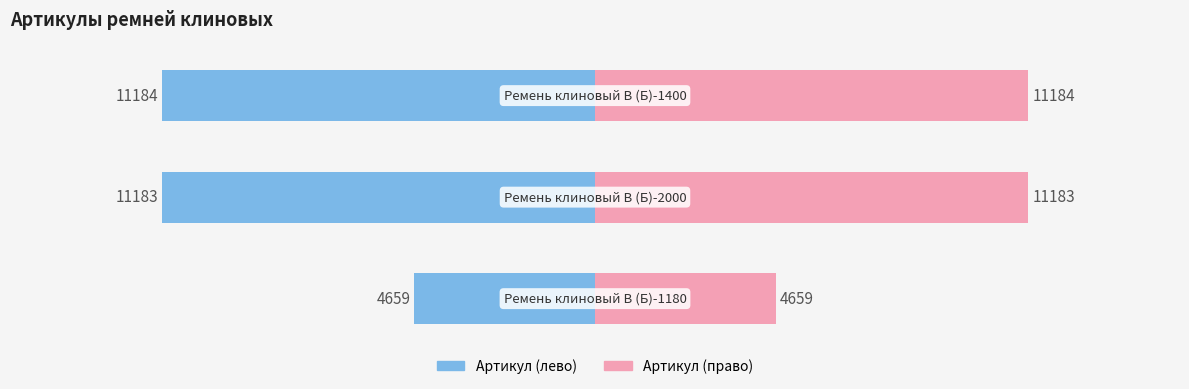

List the series in order of their overall mean, highest first.

Артикул (право), Артикул (лево)